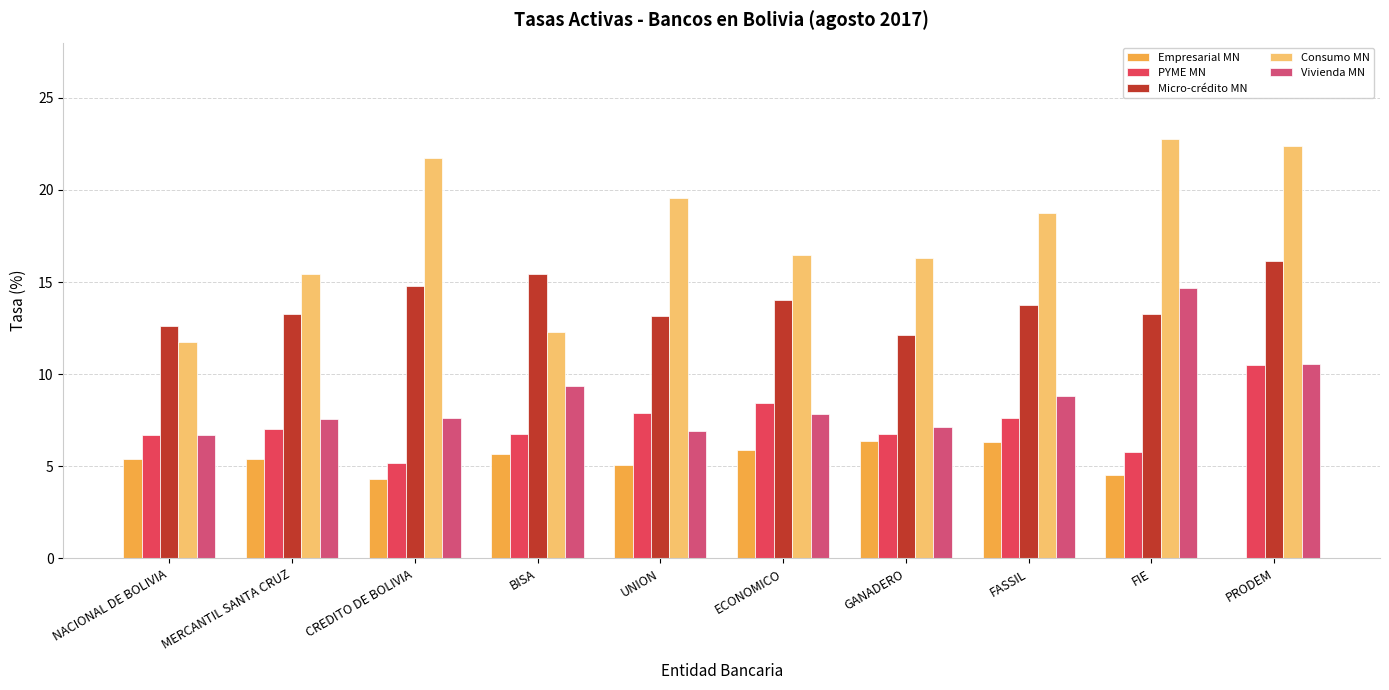

Does the chart contain stacked bars?

No